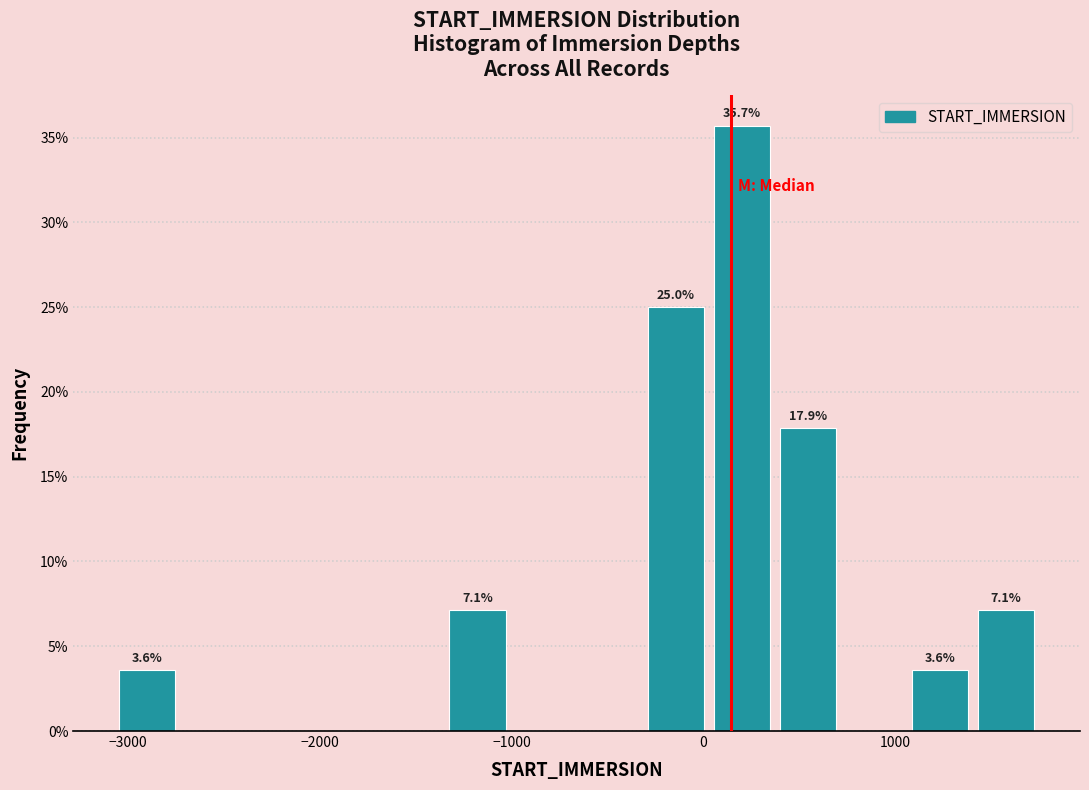

Around what value on the x-axis is the tallest bar? Give the approximate position of its centre, as read against the axis.

200